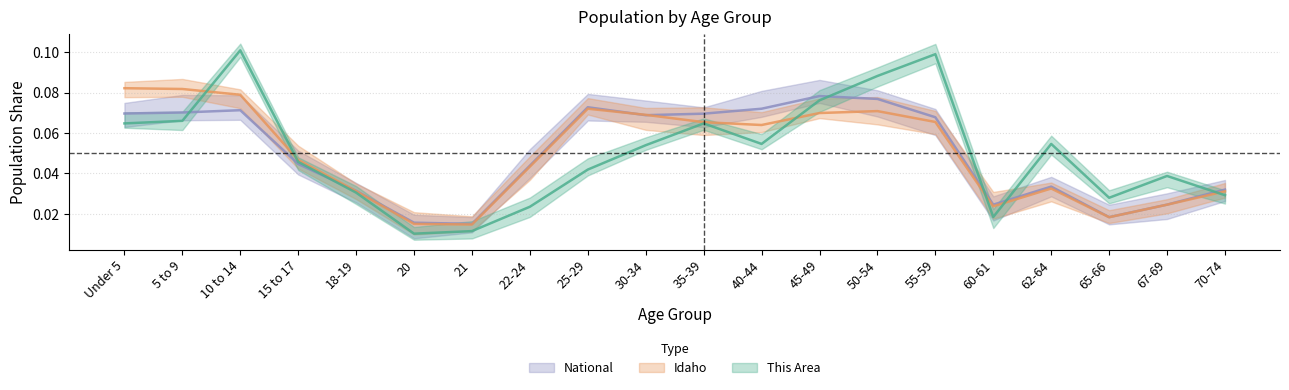

Which series has the largest total across all categories?

This Area